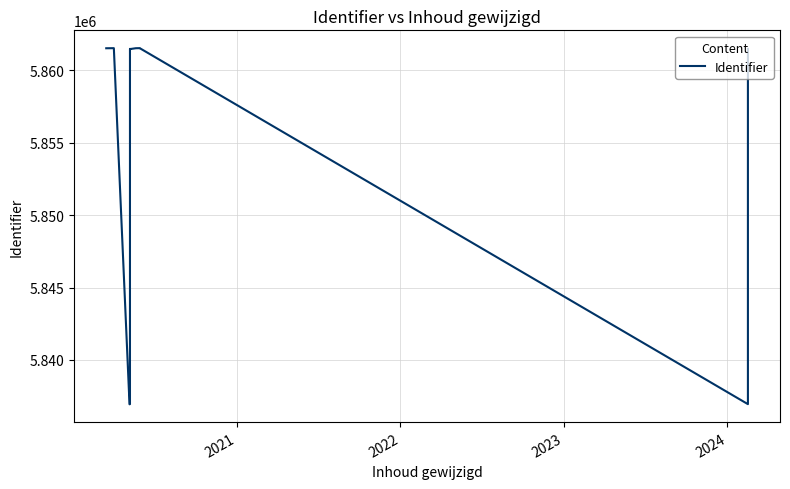

What is the maximum value shown in the chart?

5861530